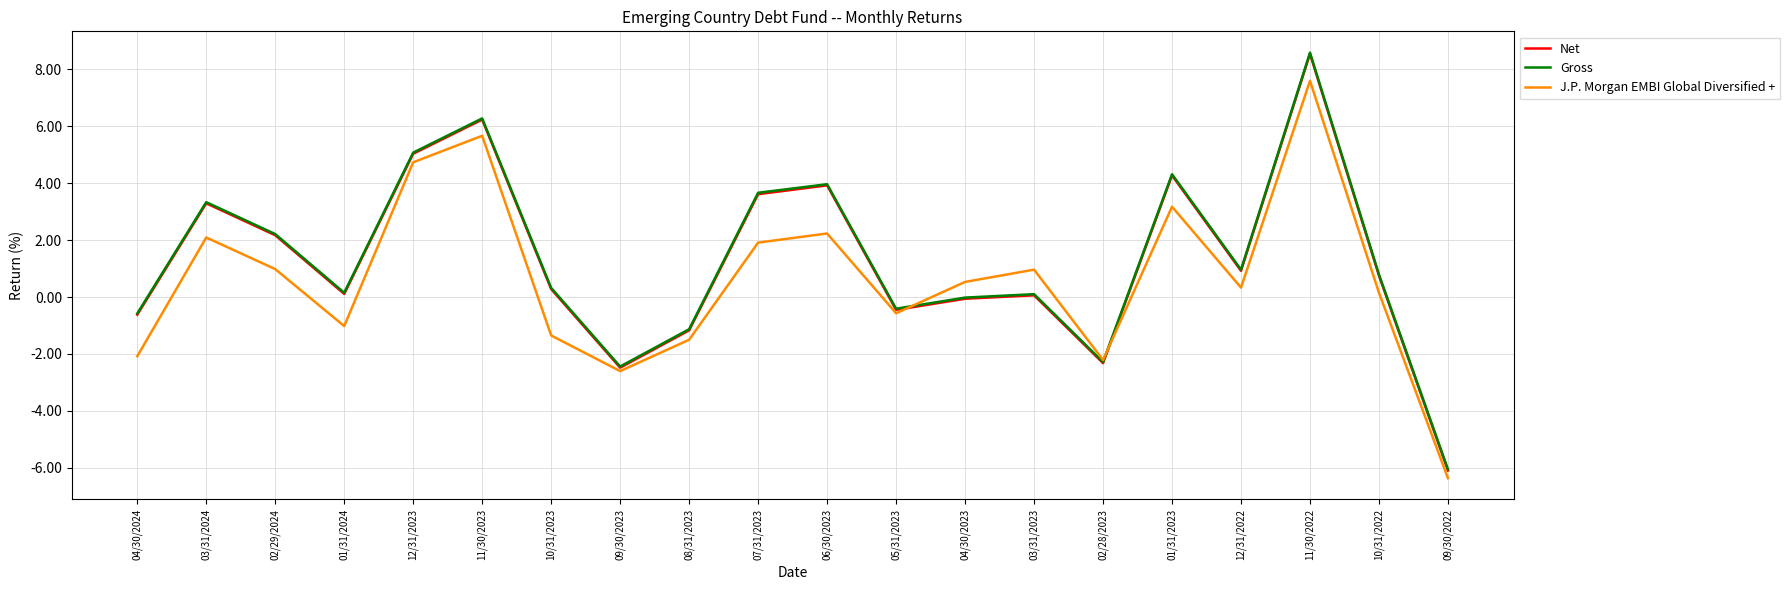

Between 10/31/2023 and 03/31/2023, which series saw the biggest shift?

J.P. Morgan EMBI Global Diversified +